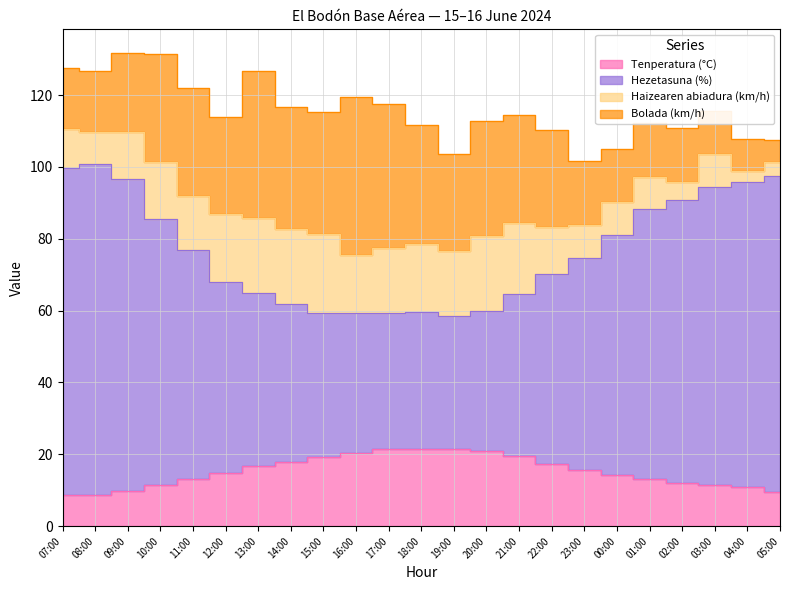

True or false: Hezetasuna (%) and Tenperatura (°C) cross at least once.

False